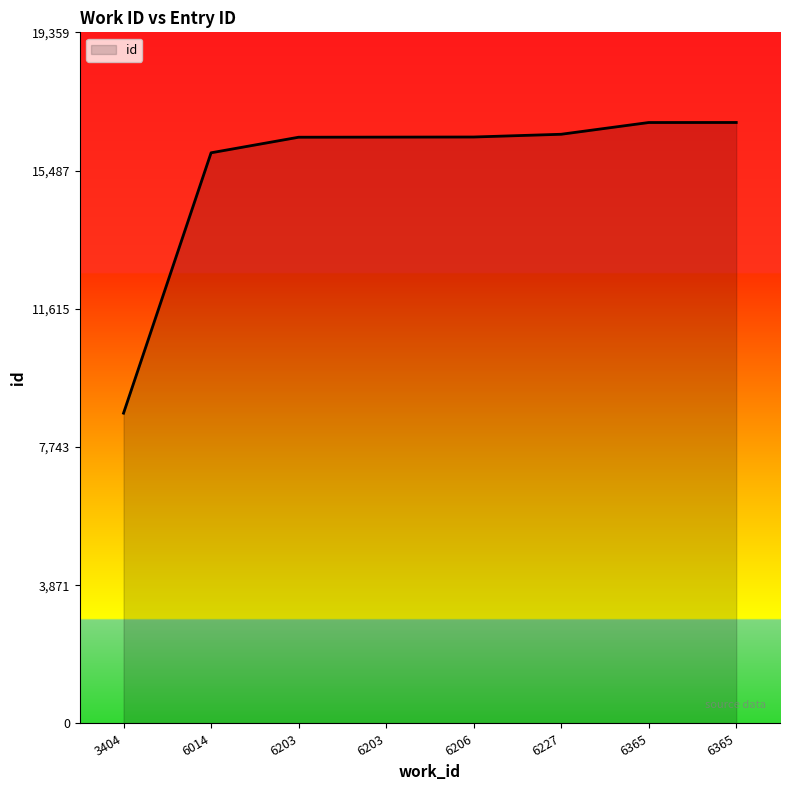

What is the sum of the values at 6203 and 6203?

32845